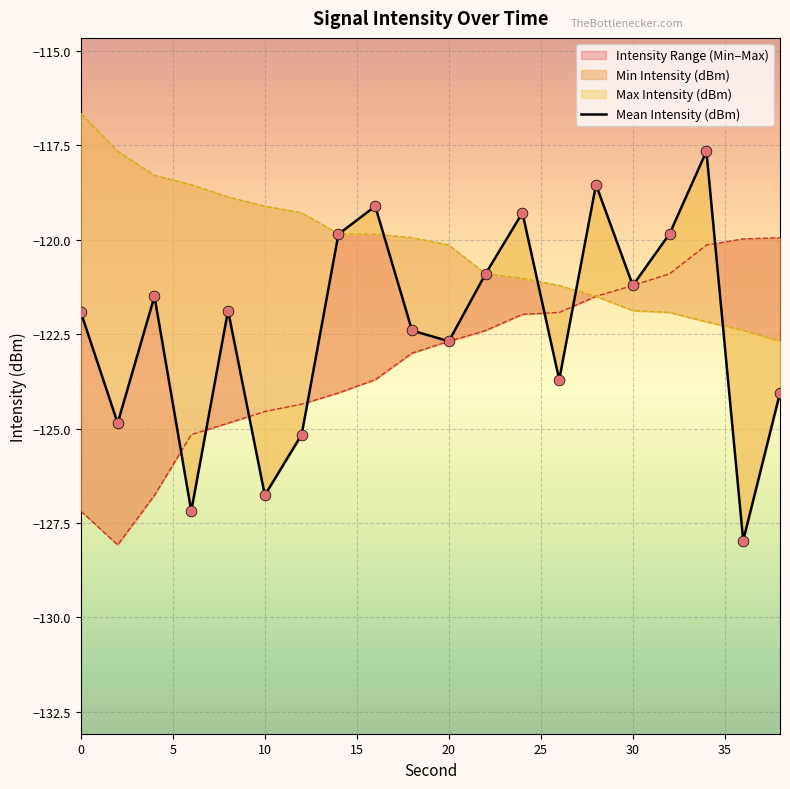

Which series has the largest total across all categories?

Max Intensity (dBm)